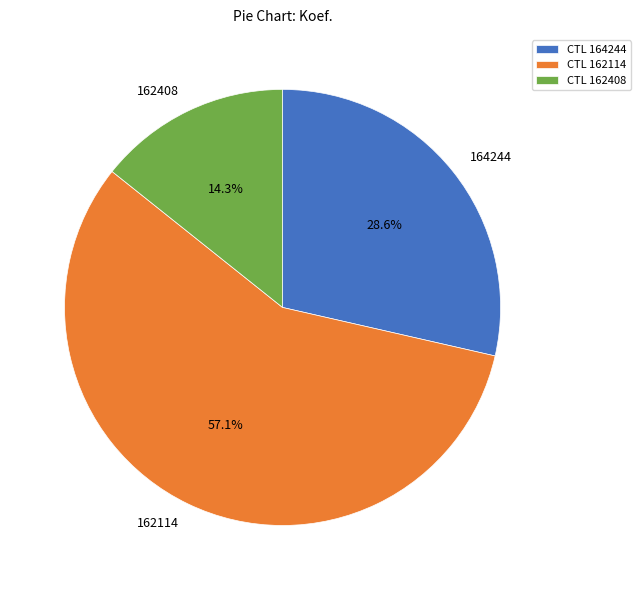

What percentage is NOT represented by 164244?

71.4%